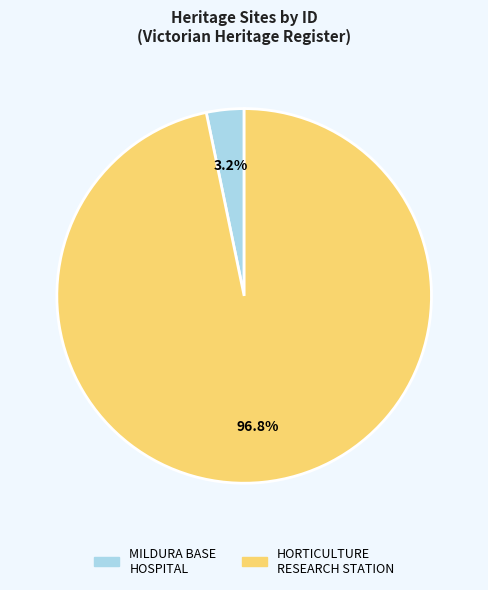

Is there any slice that represents more than half of the pie?

Yes